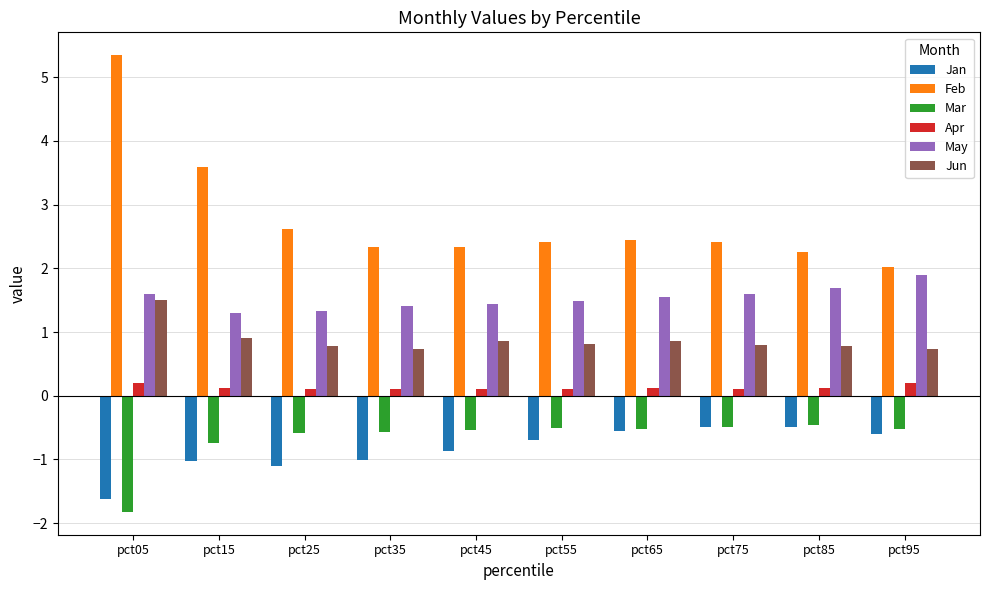

What is the spread (max minus min) of values at pct05?

7.2